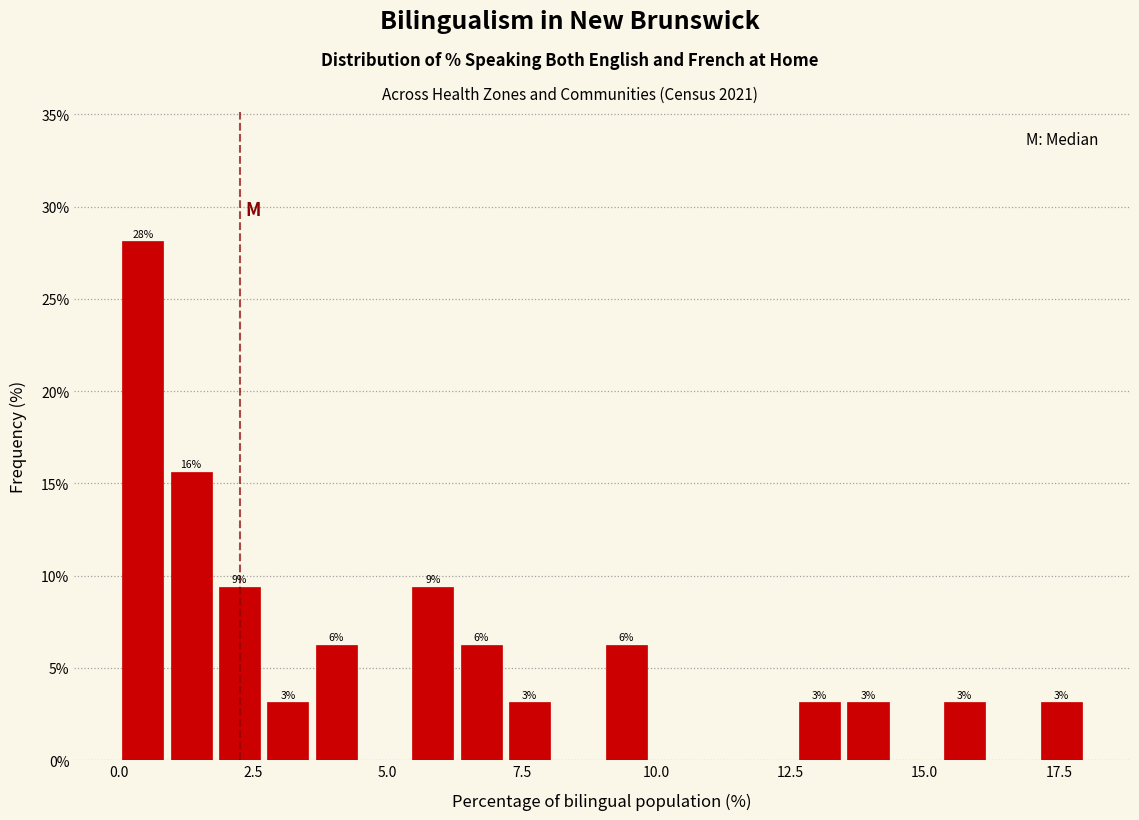

Read against the x-axis, roughly where is the centre of the tallest bar?

0.5